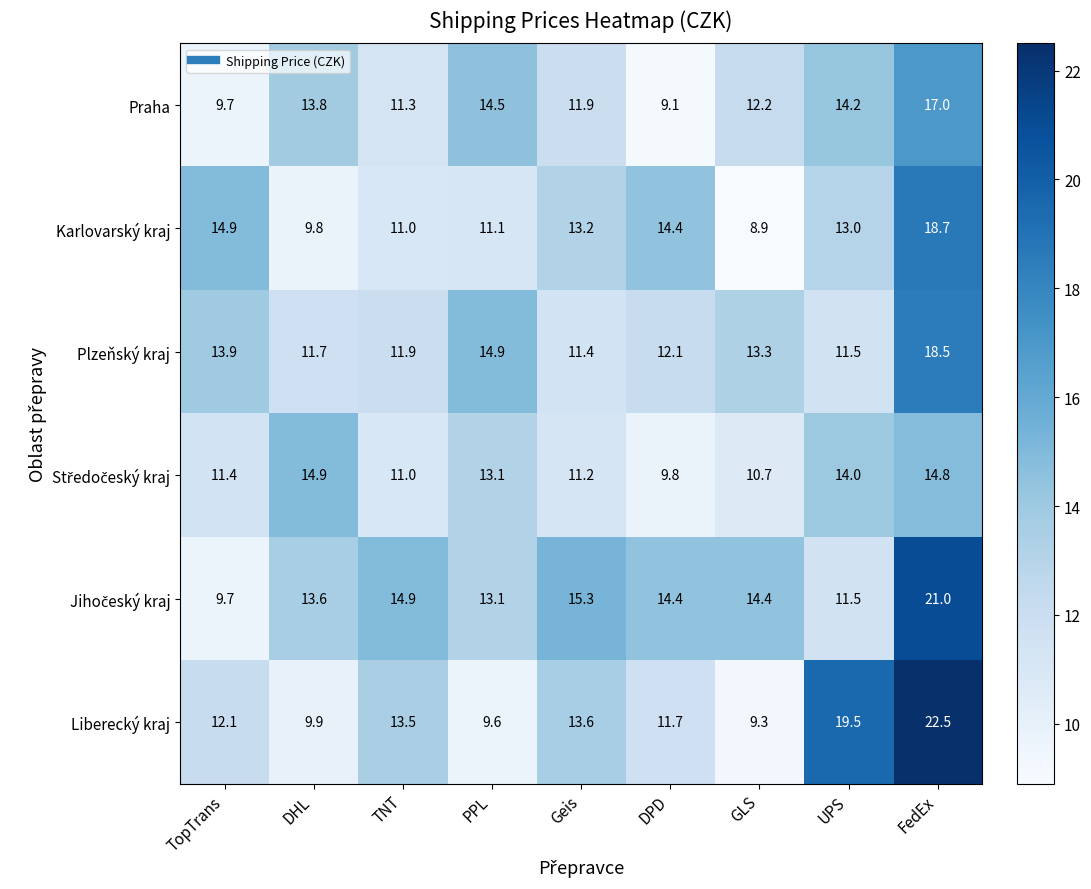

At how many categories does at least one series exceed 10?

9